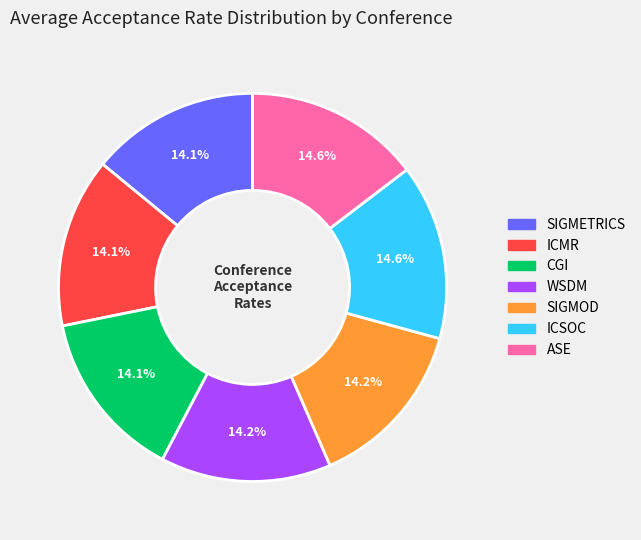

To the nearest percent, what percentage of the pie is ASE?

15%